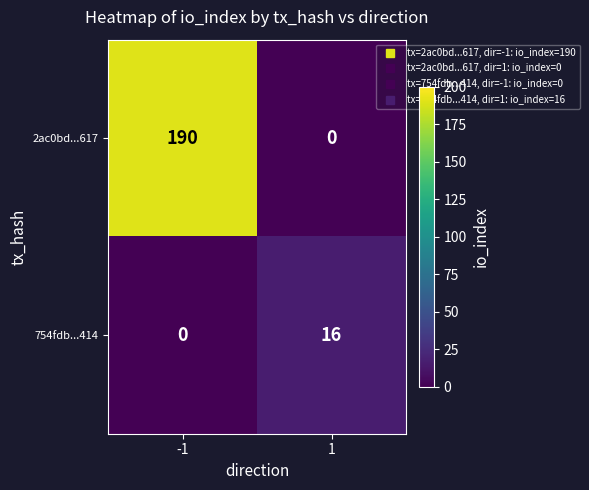

Is it true that 2ac0bd...617 equals 190 at -1?

True